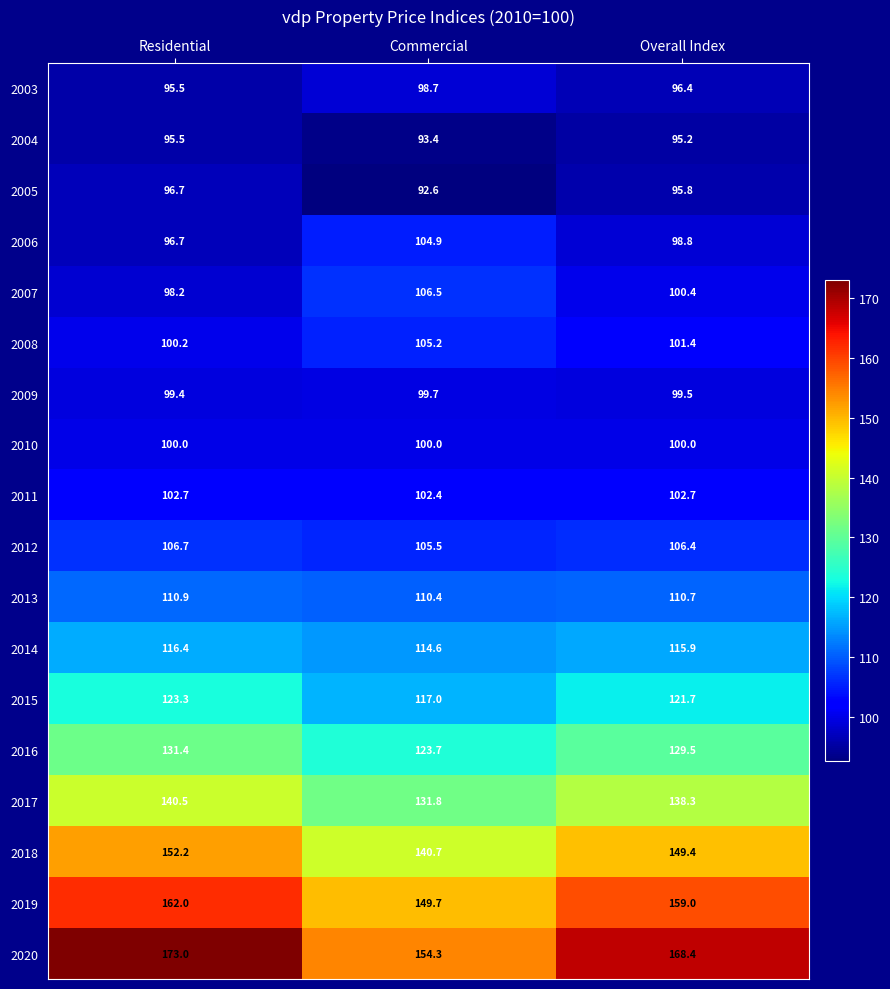

The value of 2013 at Residential is 151.1. True or false?

False